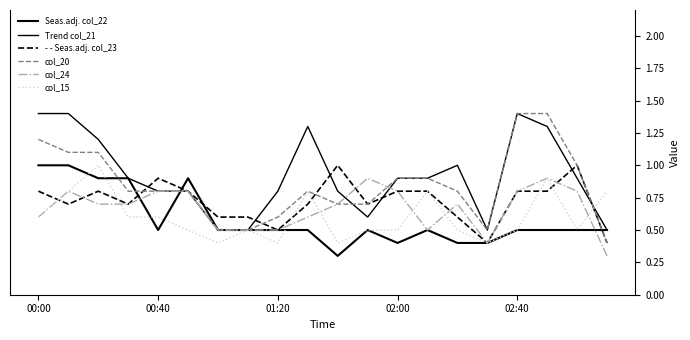

Which series has the widest spread of values?

col_20